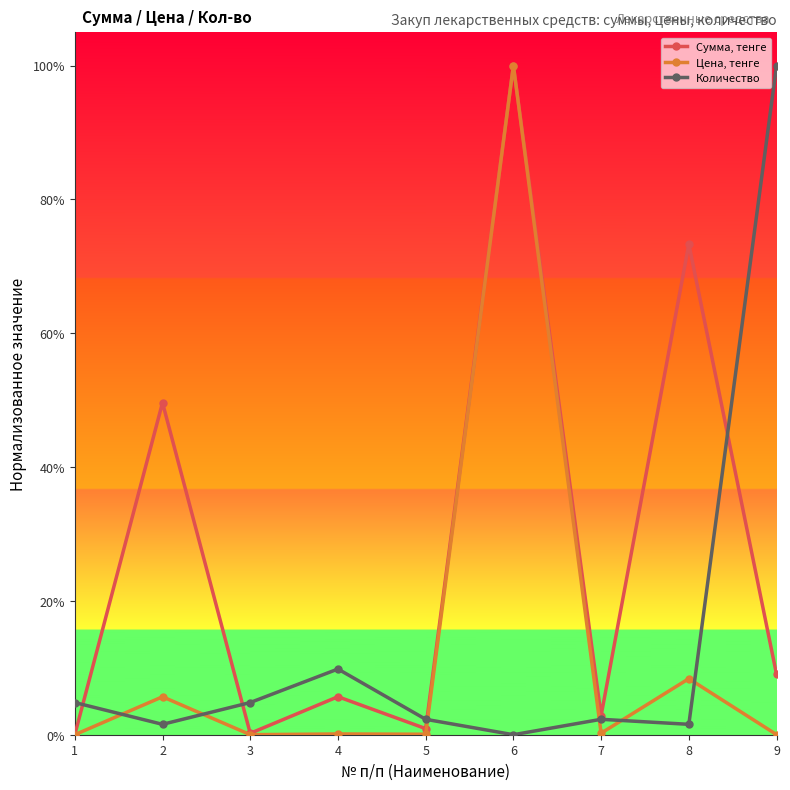

Is this an area chart (filled region under the line)?

No